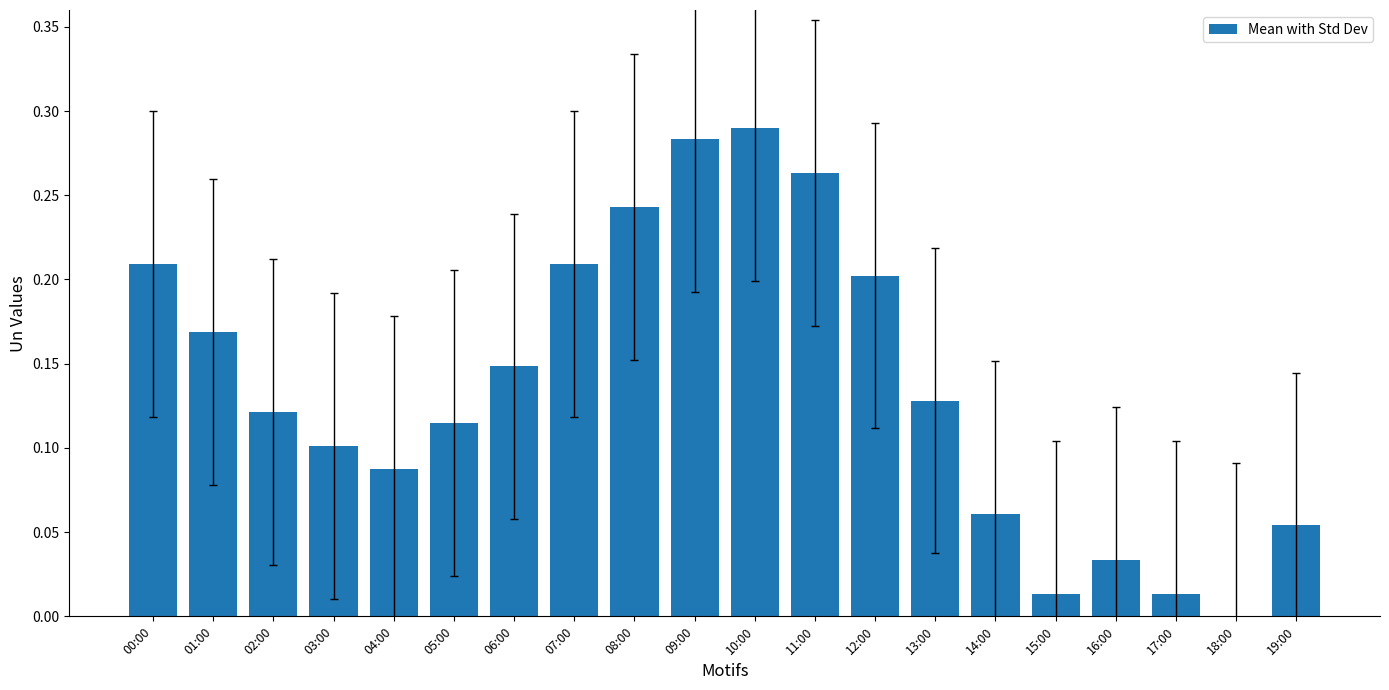

What is the sum of all values?

2.7